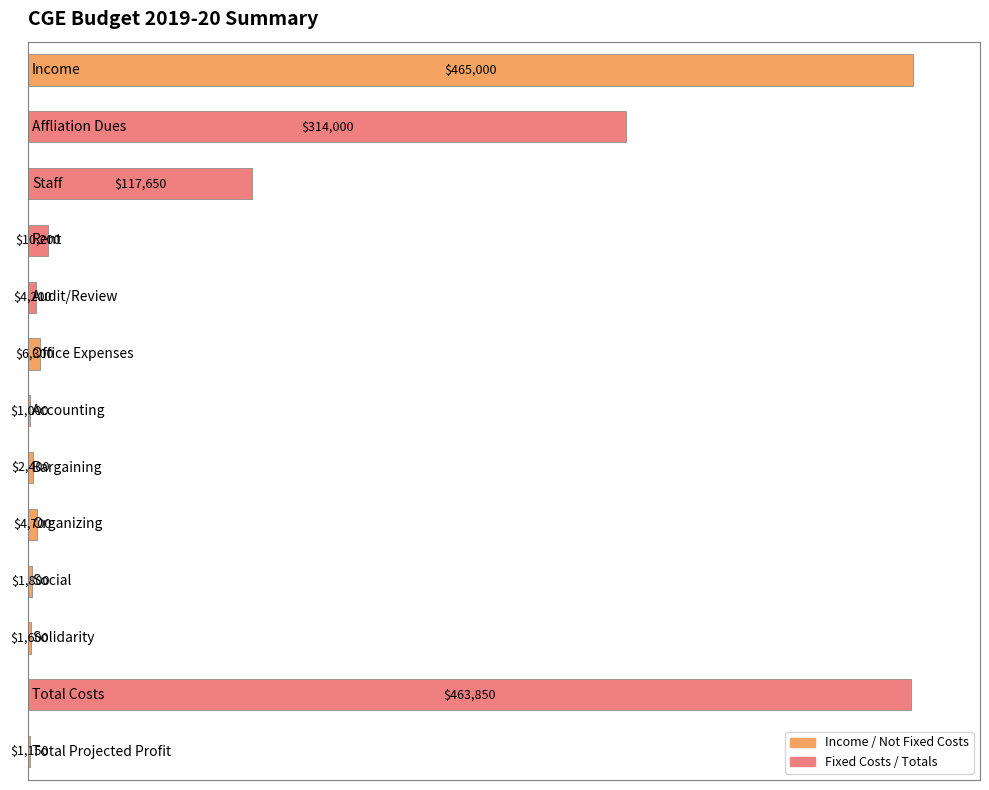

Count the number of data series in this chart.

1